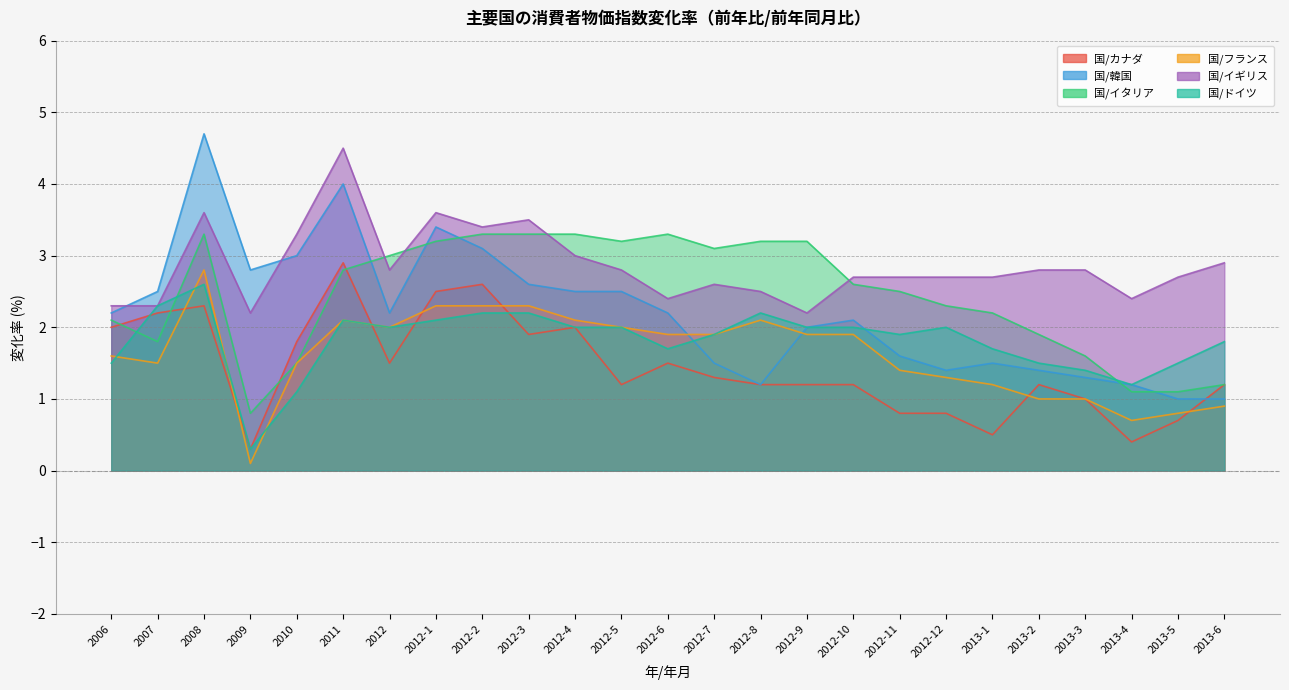

What is the label of the 1st point from the right?

2013-6